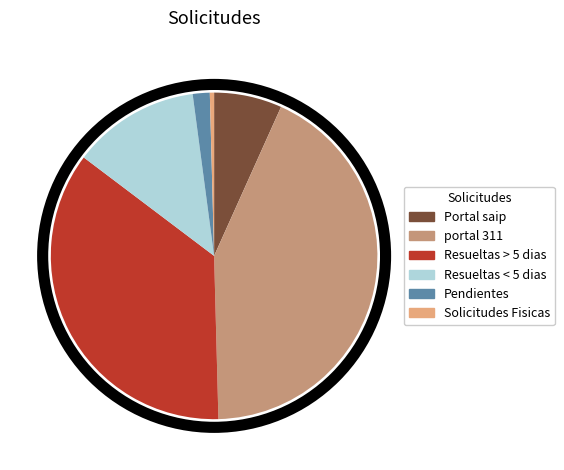

The portal 311 slice represents 52% of the pie. True or false?

False